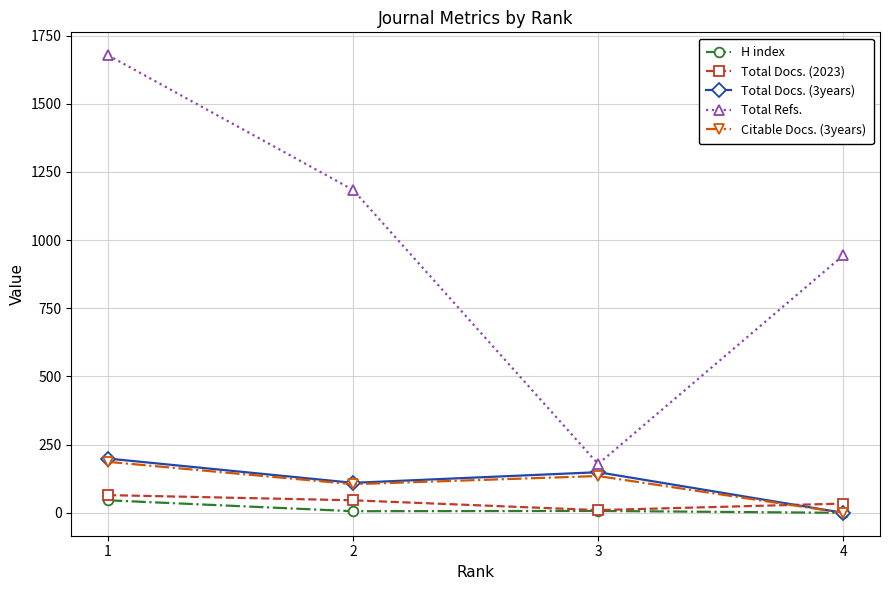

What is the value of the Total Docs. (2023) point at the 4th from the left?

34